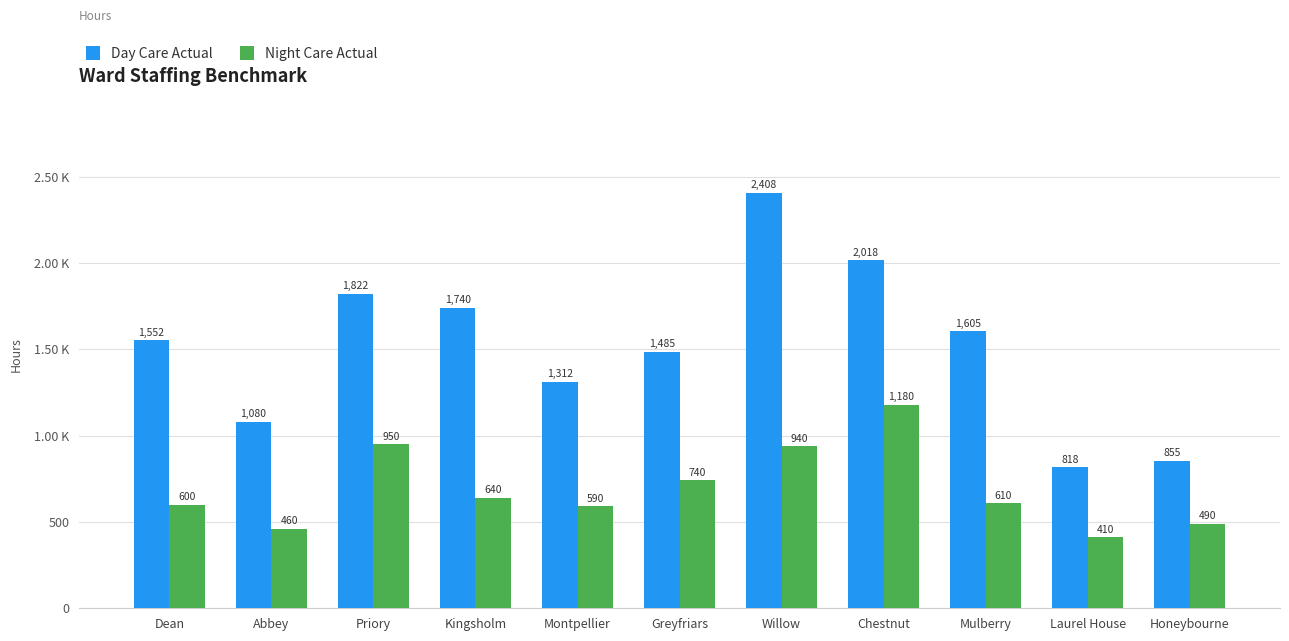

List the series in order of their peak value, highest first.

Day Care Actual, Night Care Actual